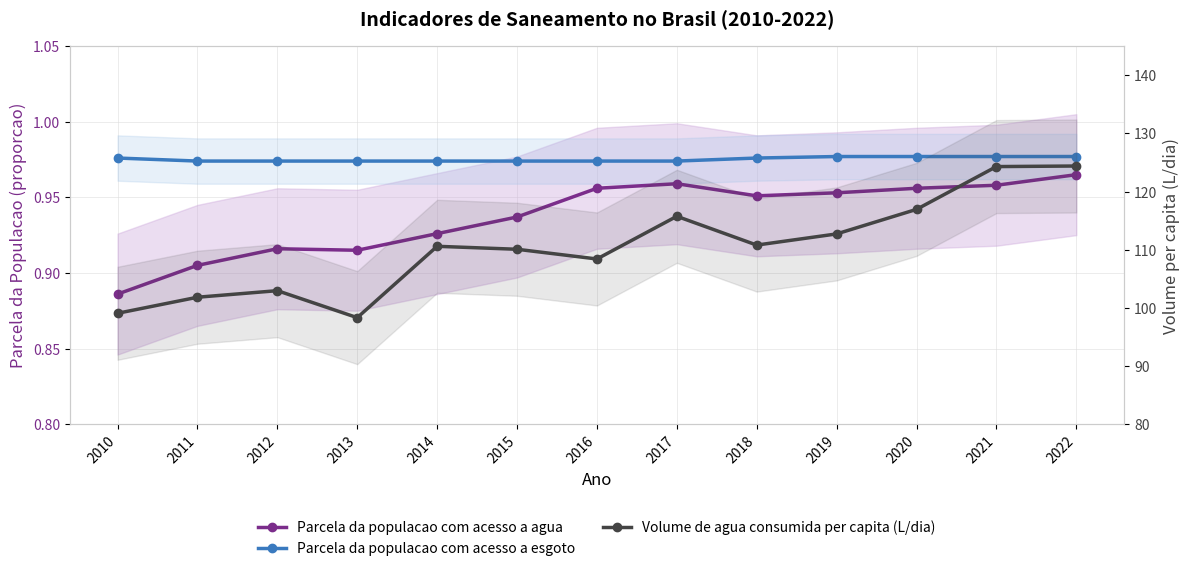

How many categories are shown in the chart?

13